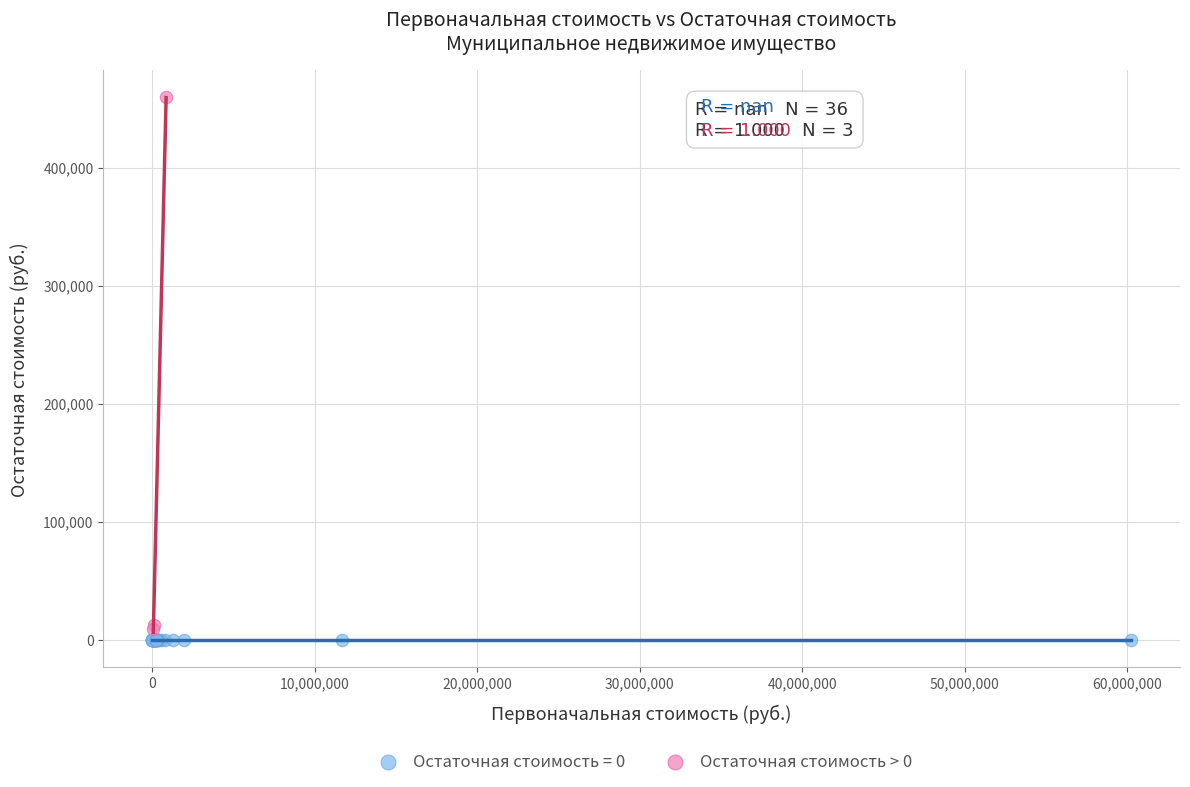

Which series contains the highest Y value?

Остаточная стоимость > 0